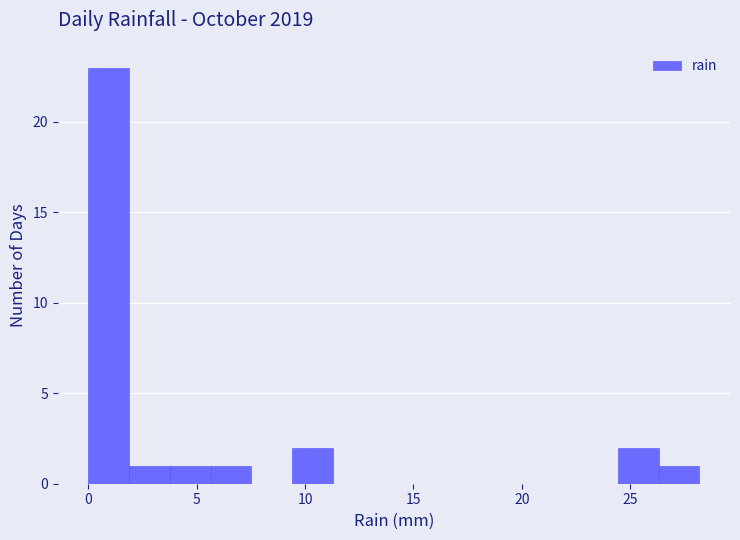

Around what value on the x-axis is the tallest bar? Give the approximate position of its centre, as read against the axis.

1.0